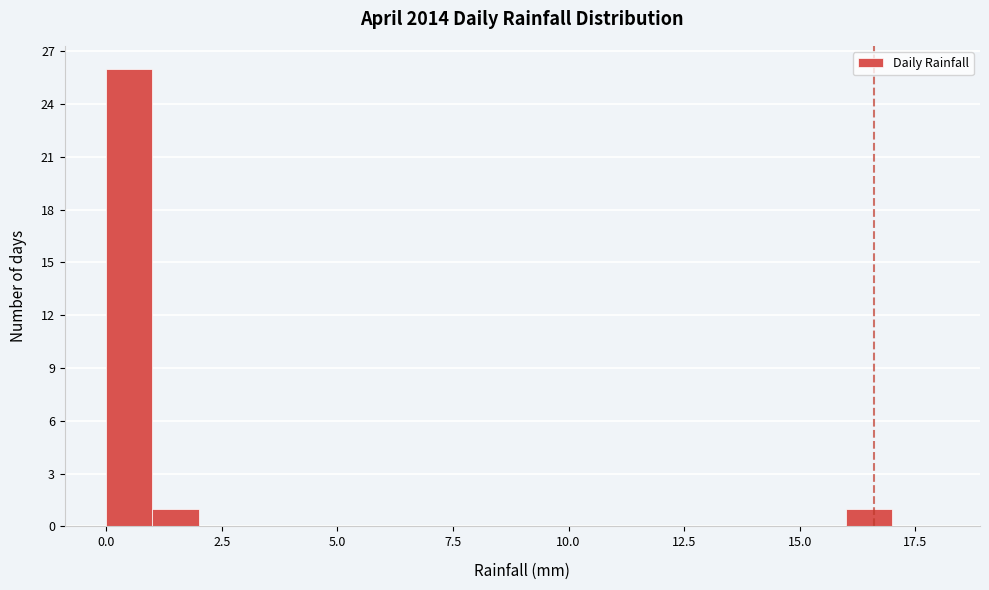

Read against the x-axis, roughly where is the centre of the tallest bar?

0.5